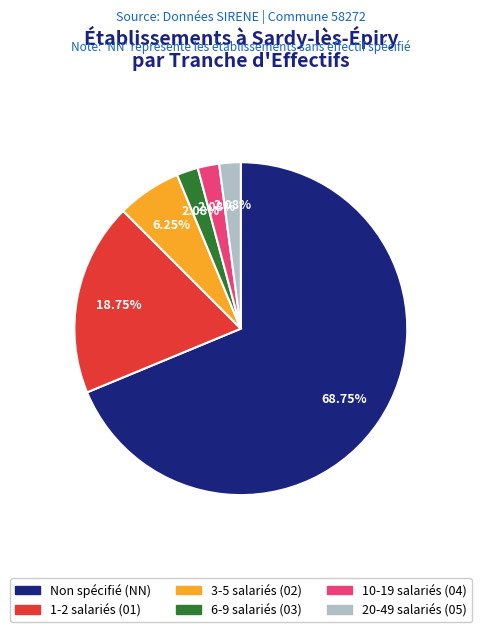

Is there a majority slice in this chart?

Yes